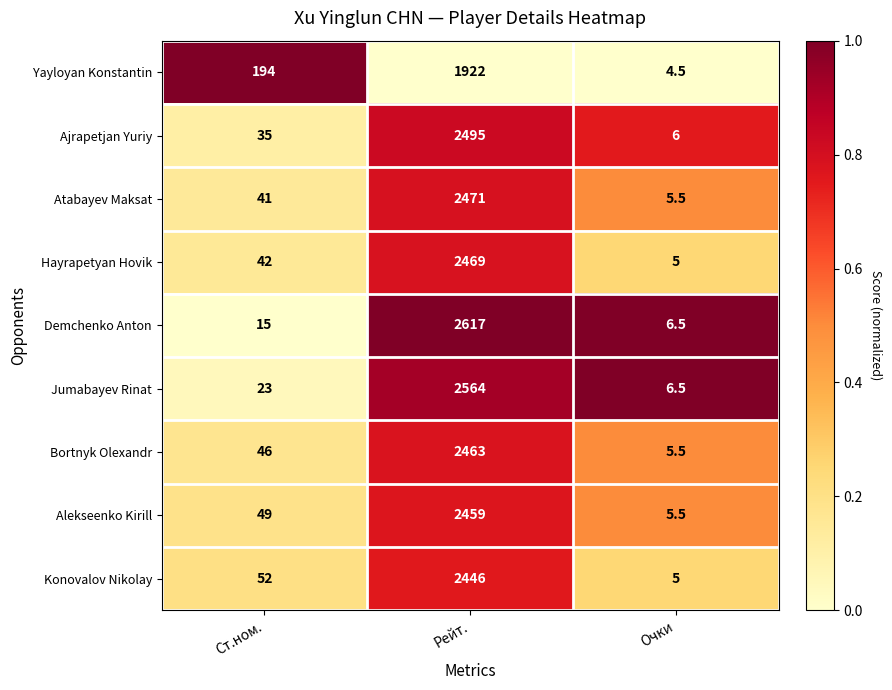

What is the difference between the maximum and second lowest values in the Alekseenko Kirill series?

2410.0